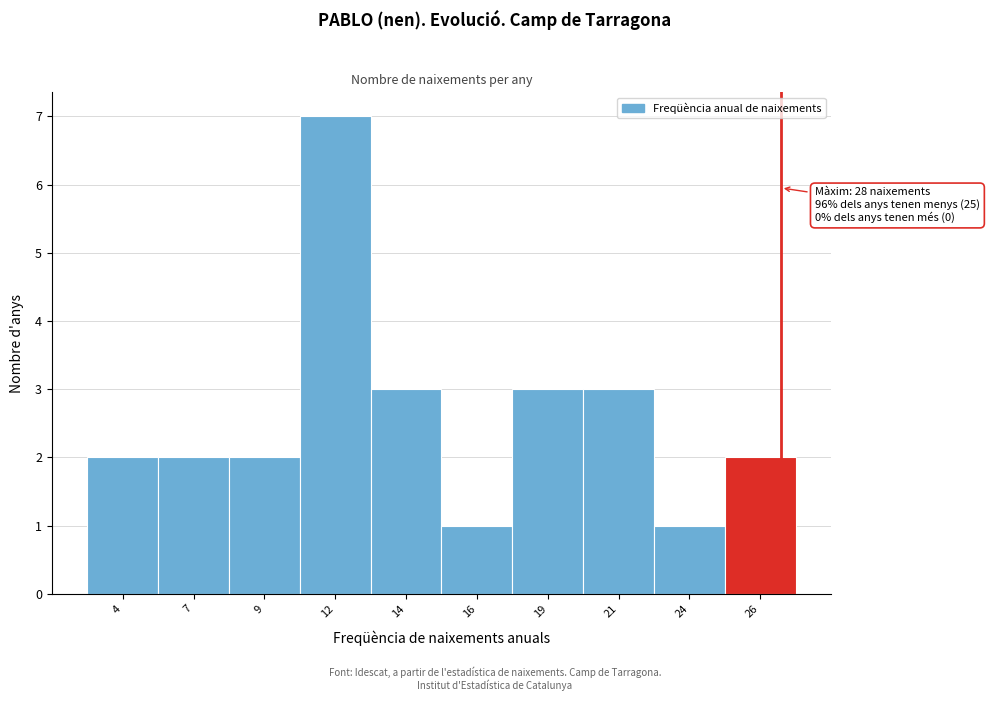

Reading left to right, what are all the values shown in this chart?

2	2	2	7	3	1	3	3	1	2